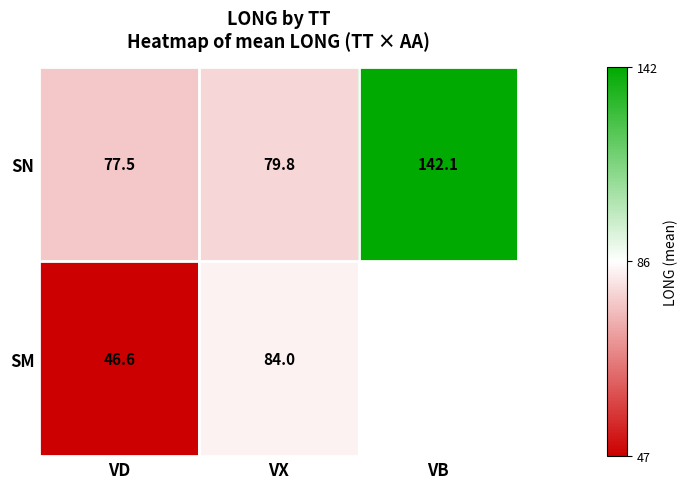

Between VX and VD, which is larger?

VX